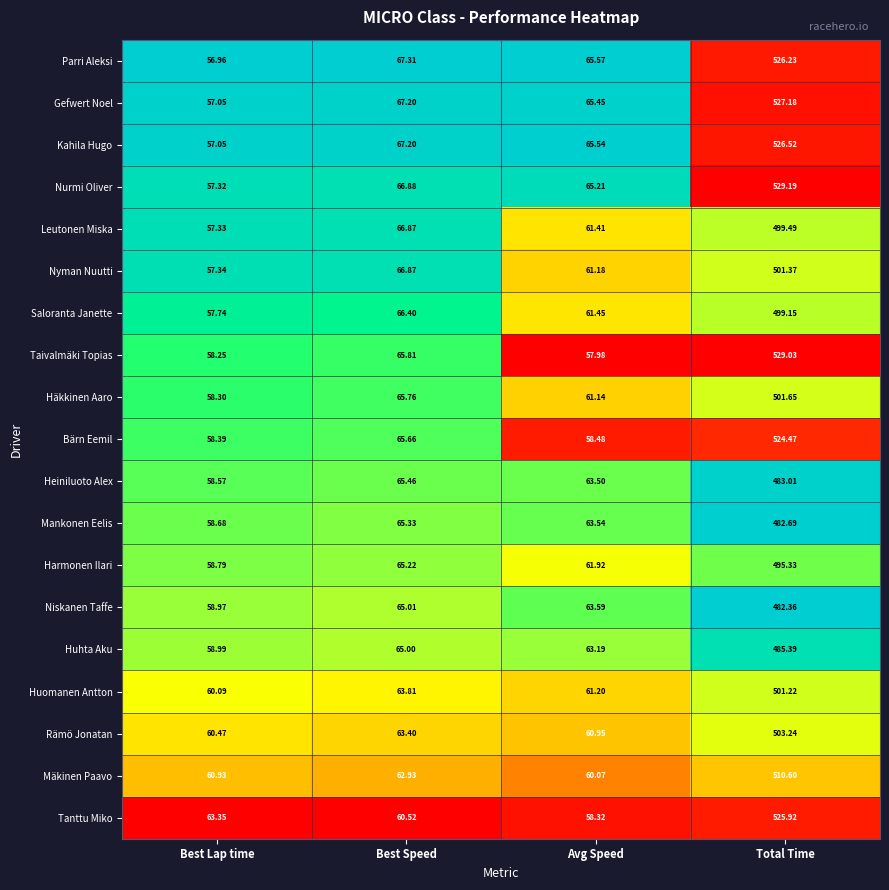

At which label does Niskanen Taffe reach its peak?

Total Time